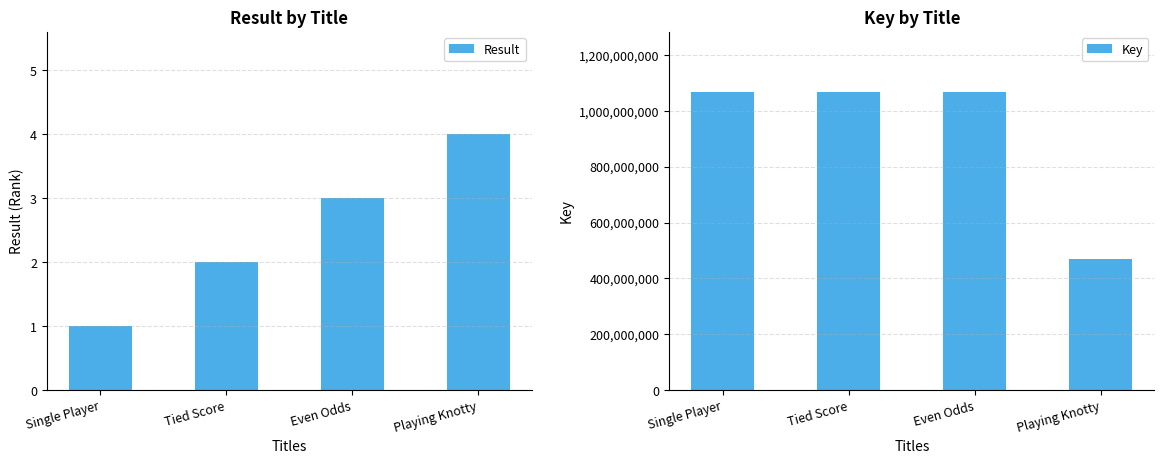

What is the approximate value of Key at Even Odds?

1065650713